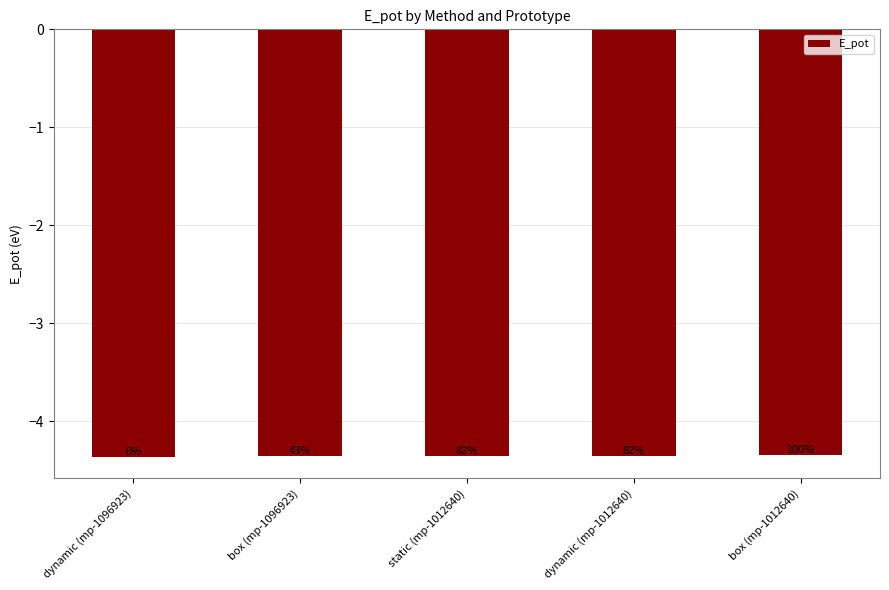

What is the value of the 5th bar from the left?

-4.3